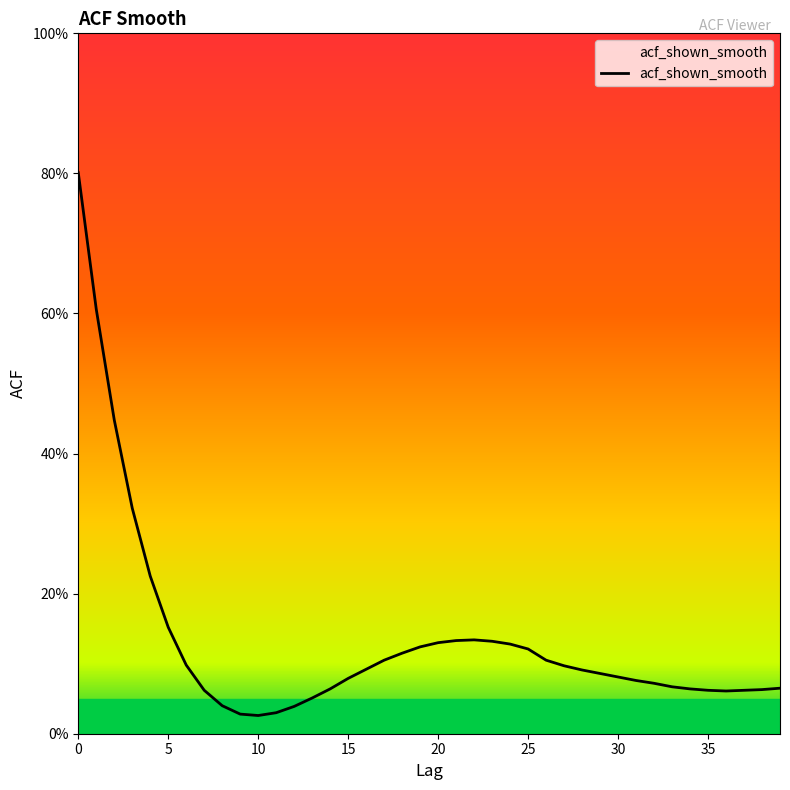

Which category has the lowest value across all series?

10